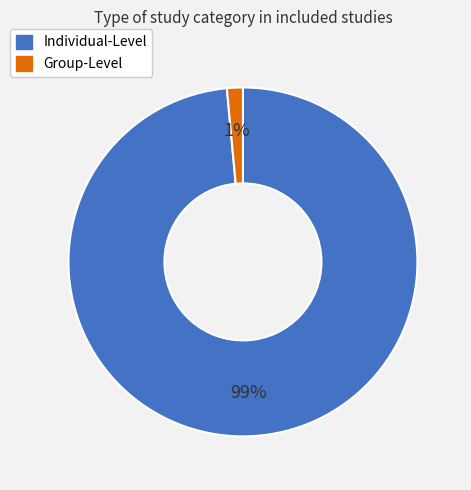

Is Group-Level the majority of the pie?

No